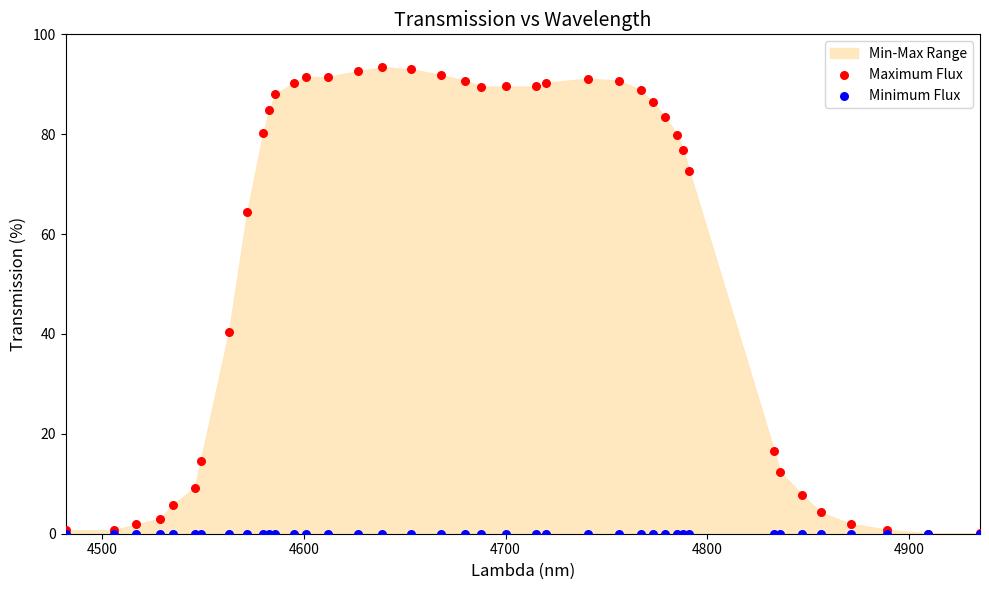

Which series reaches the maximum Y coordinate?

Maximum Flux